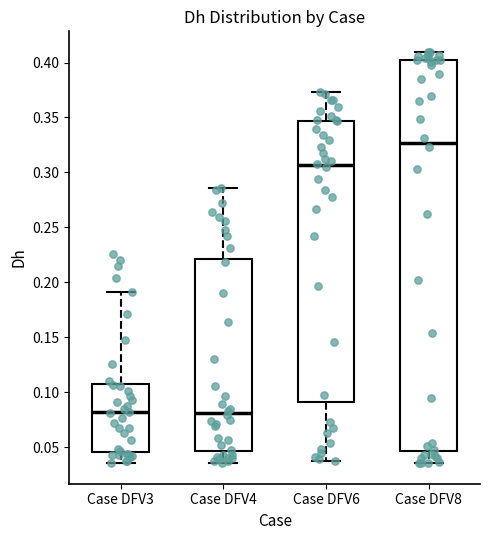

Reading left to right, transcribe this box plot: for each box, give where its median line is, the range the box spans, and where its two whiskers end, as read against the y-axis. The values are not printed on the chart, so give them approximately, as read against the axis.

Case DFV3: median 0.080, box 0.045 to 0.110, whiskers 0.035 to 0.190
Case DFV4: median 0.080, box 0.045 to 0.220, whiskers 0.035 to 0.285
Case DFV6: median 0.305, box 0.090 to 0.345, whiskers 0.040 to 0.375
Case DFV8: median 0.325, box 0.045 to 0.400, whiskers 0.035 to 0.410